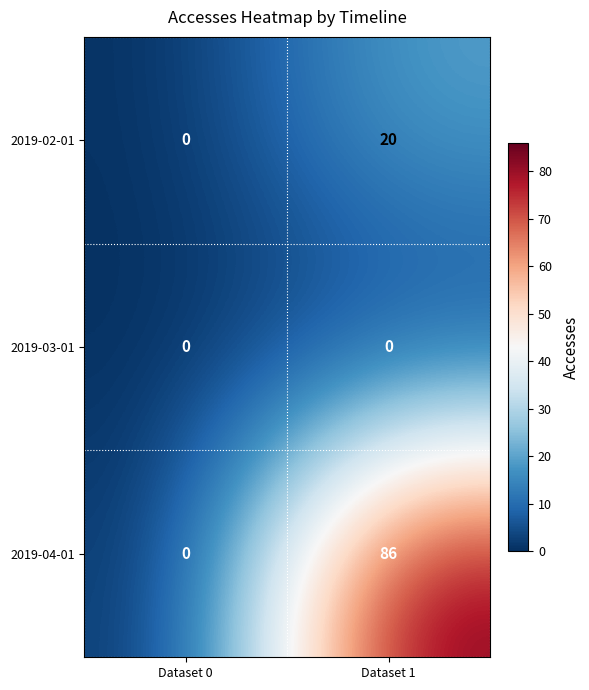

What is the difference between the 2019-04-01 values at Dataset 1 and Dataset 0?

86